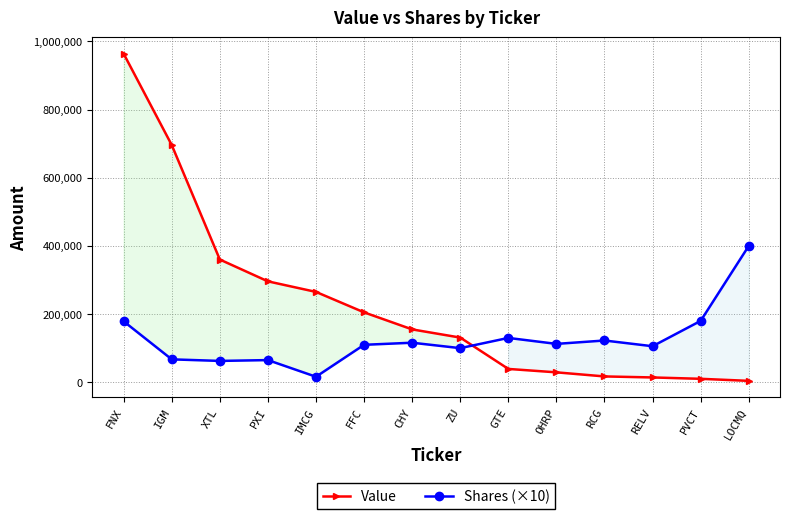

Rank the series by their maximum value, from lowest to highest.

Shares (×10), Value